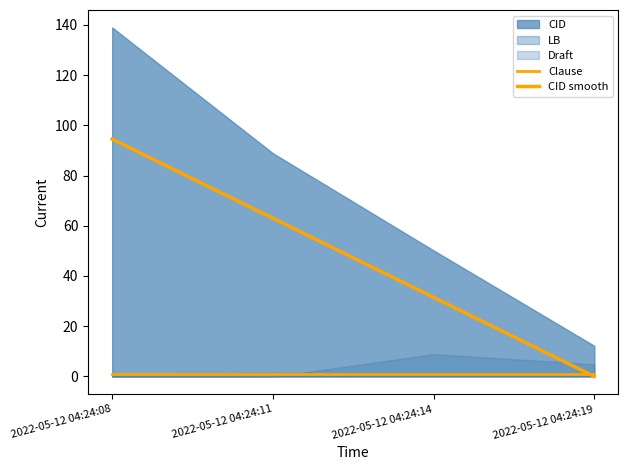

List the labels in order of Clause value, smallest first.

2022-05-12 04:24:08, 2022-05-12 04:24:11, 2022-05-12 04:24:14, 2022-05-12 04:24:19